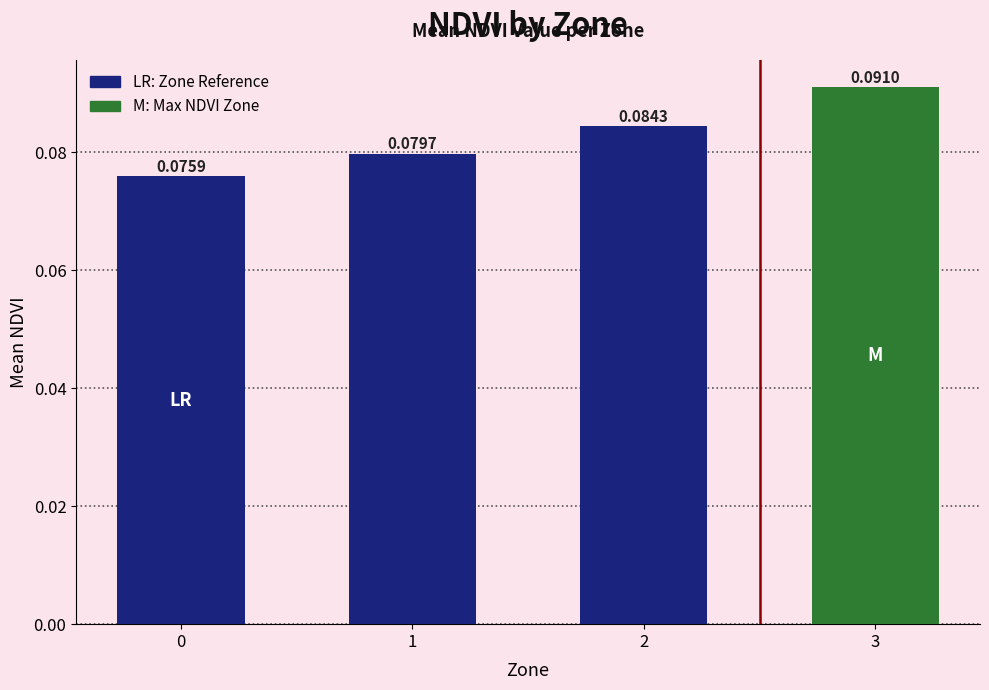

Rank the categories by value from highest to lowest.

3, 2, 1, 0